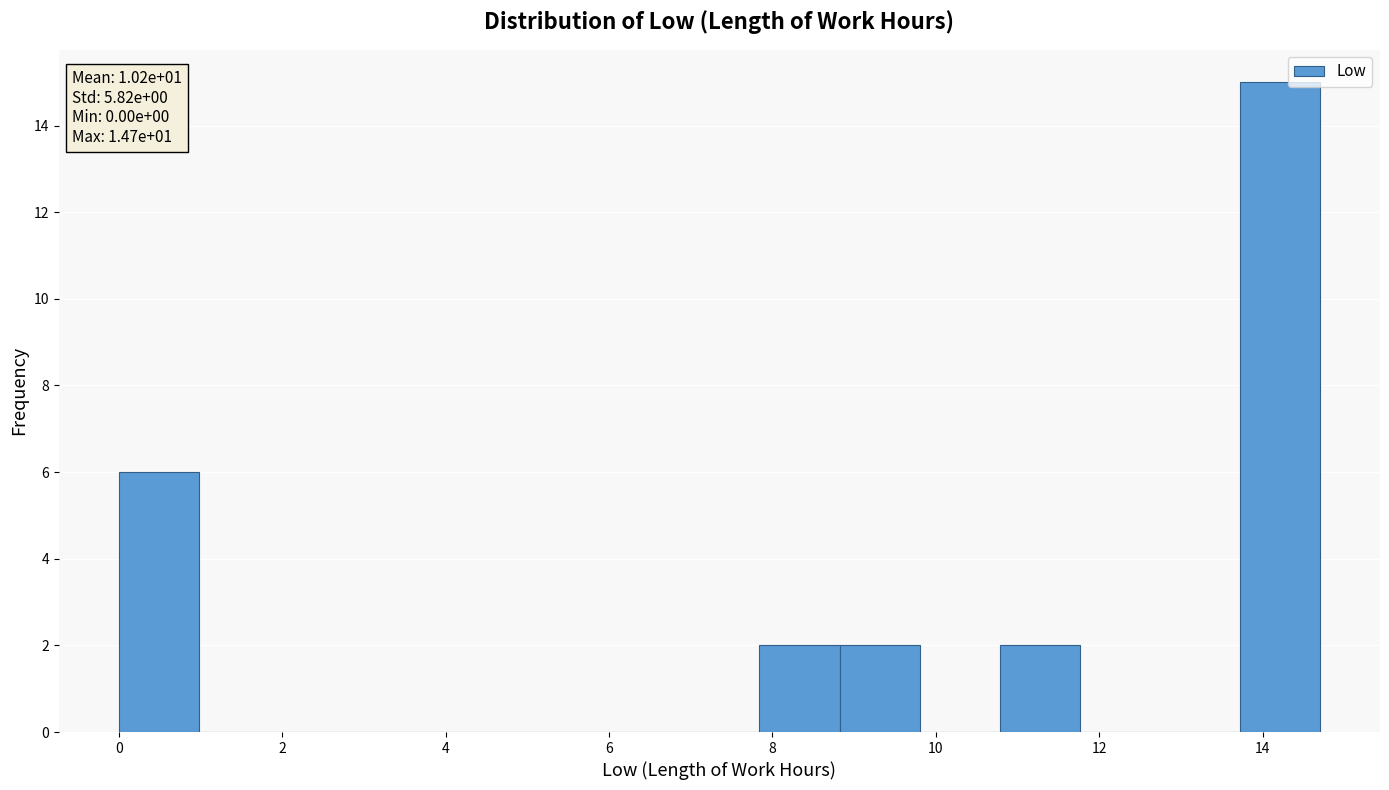

Which range on the x-axis has the tallest bar?

13.72 to 14.70